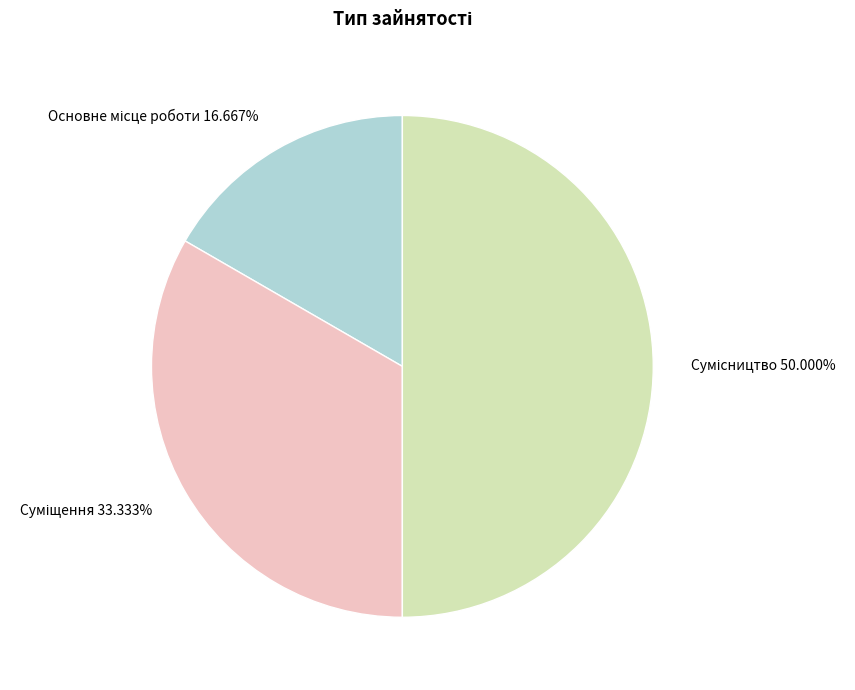

How many segments does this pie chart have?

3